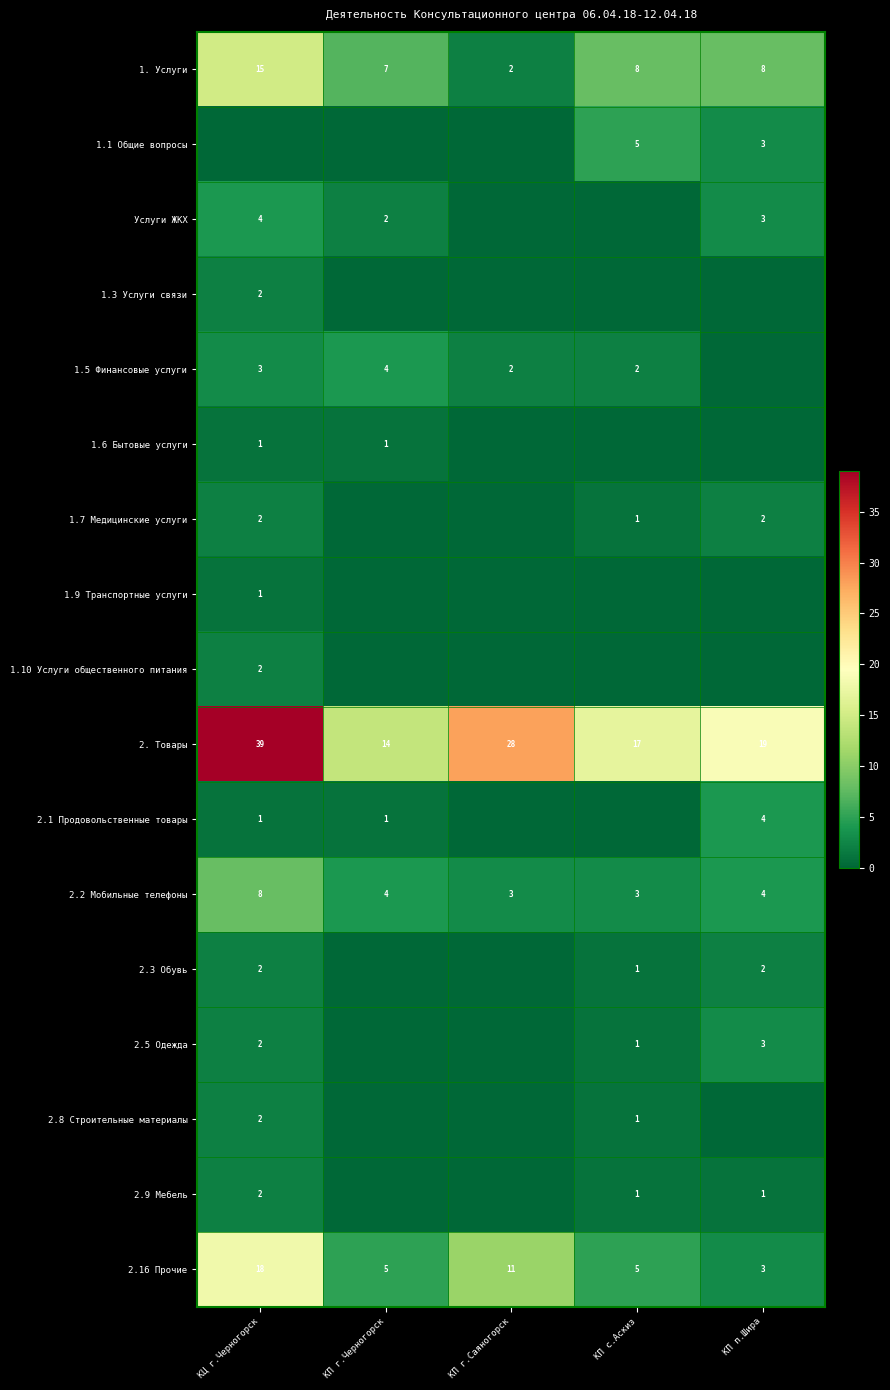

The value of 2. Товары at КЦ г.Черногорск is 39. True or false?

True